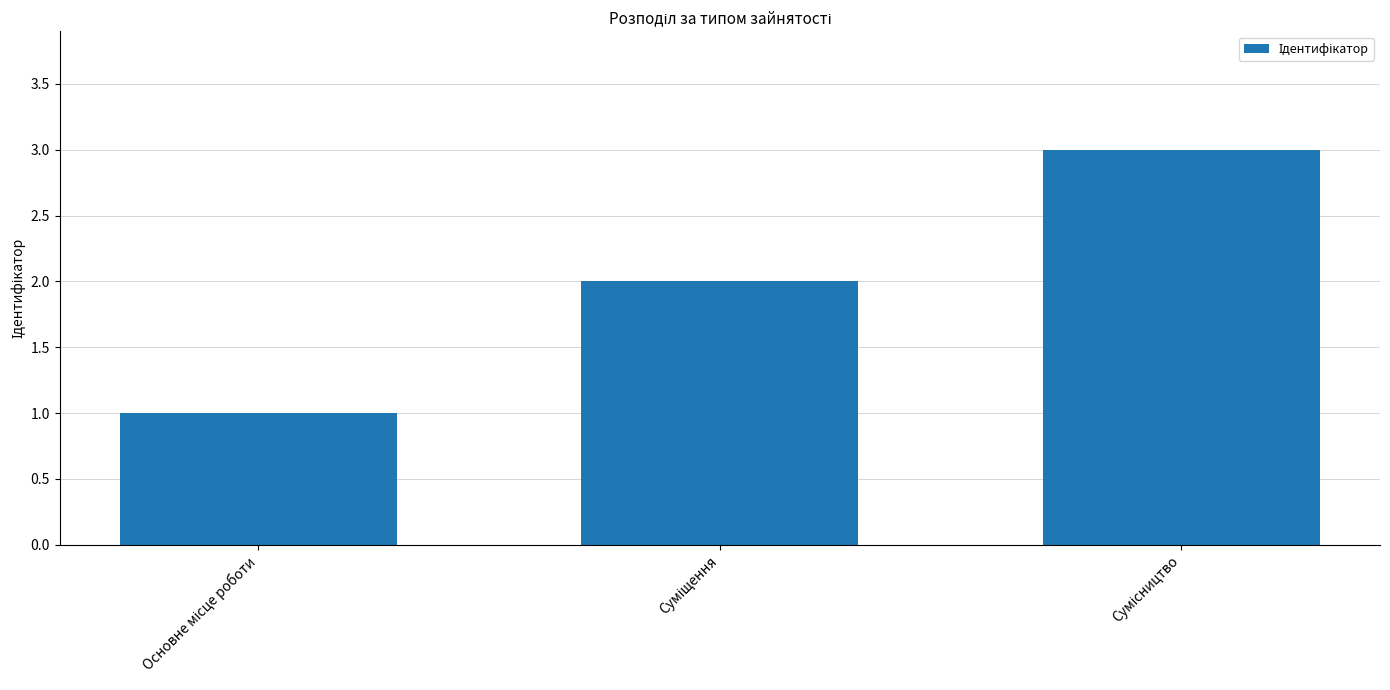

What is the value of the 2nd bar from the left?

2